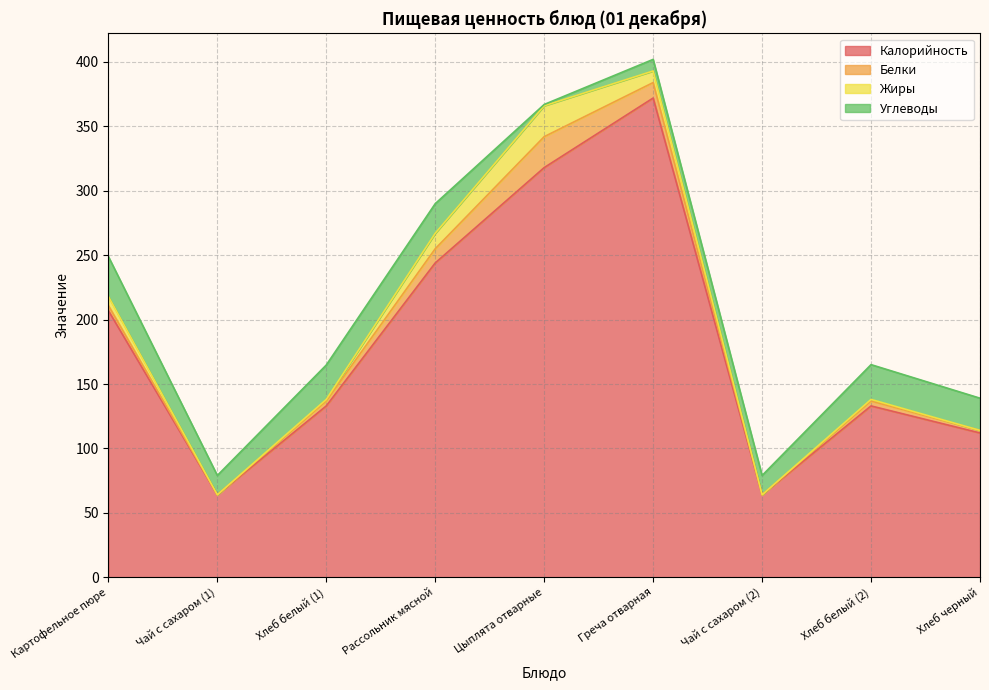

Does the chart display data point markers on the line(s)?

No